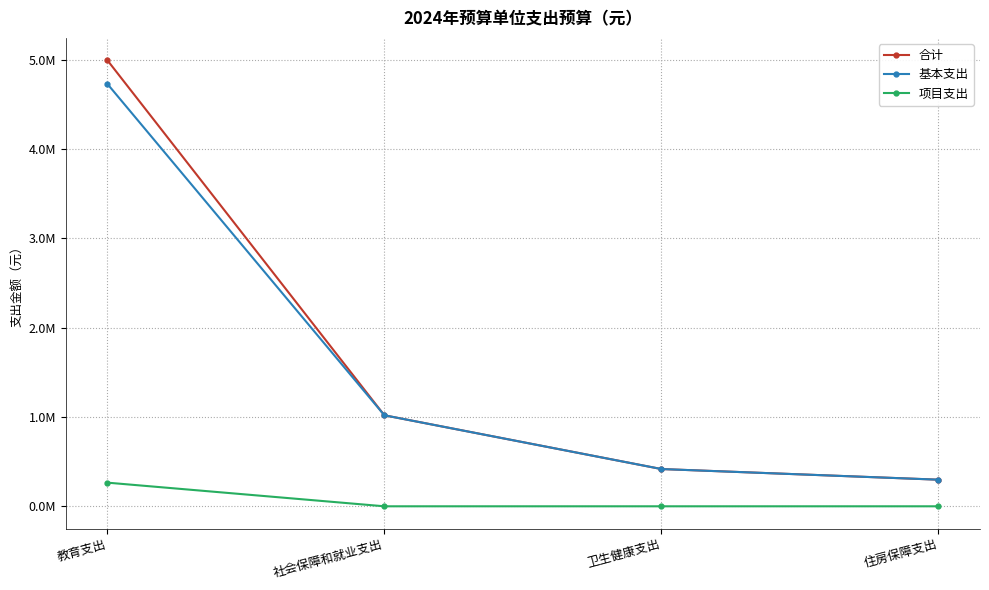

What position from the left is 住房保障支出?

4